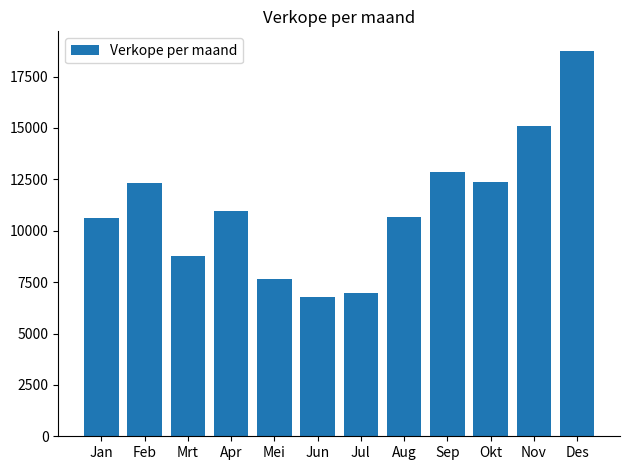

What is the sum of the values at Nov and Jan?

25676